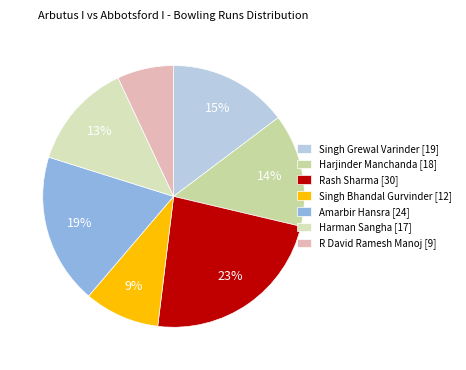

Combined, do Singh Bhandal Gurvinder and Harman Sangha account for over 50%?

No